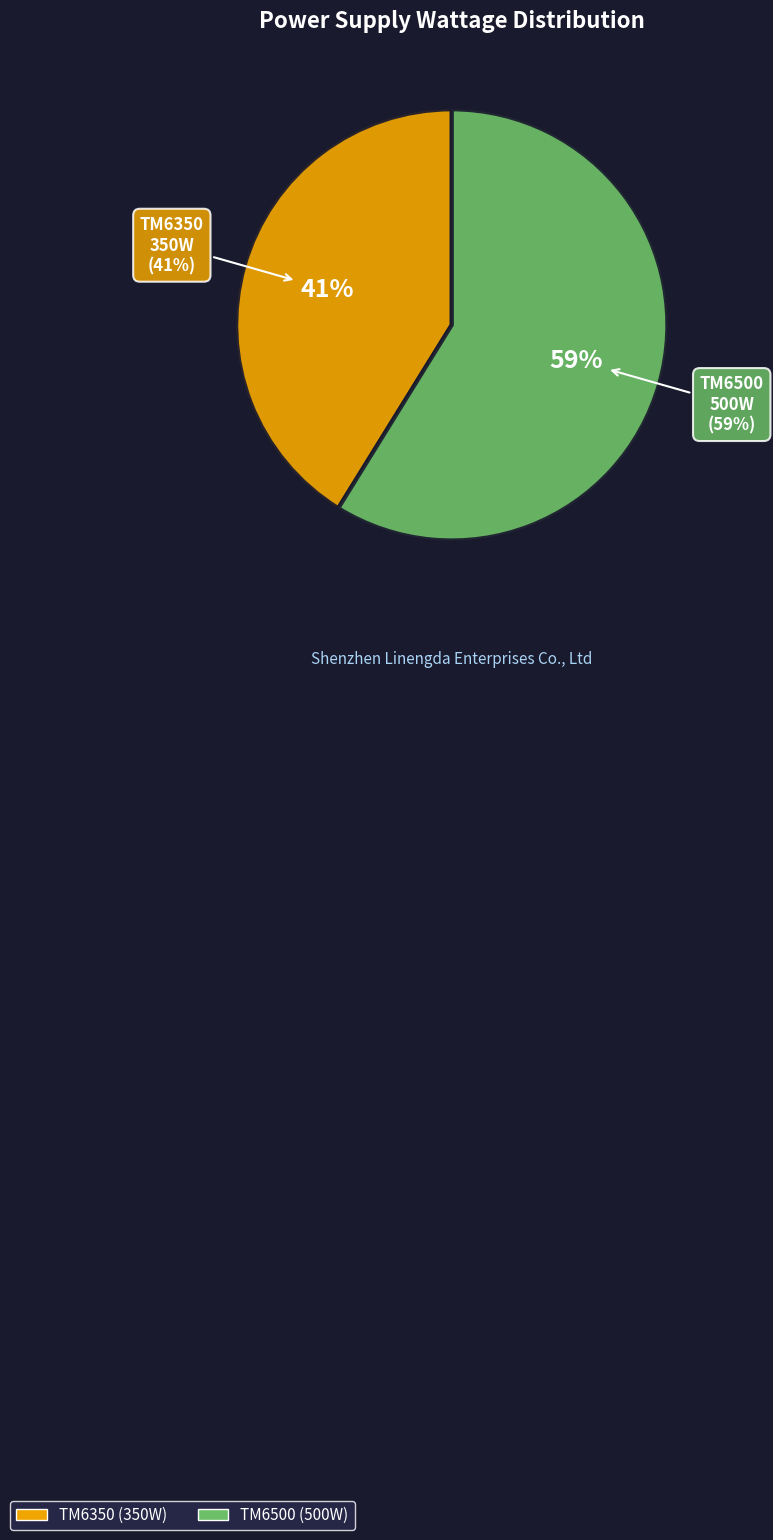

Is the sum of TM6350 and TM6500 greater than half?

Yes